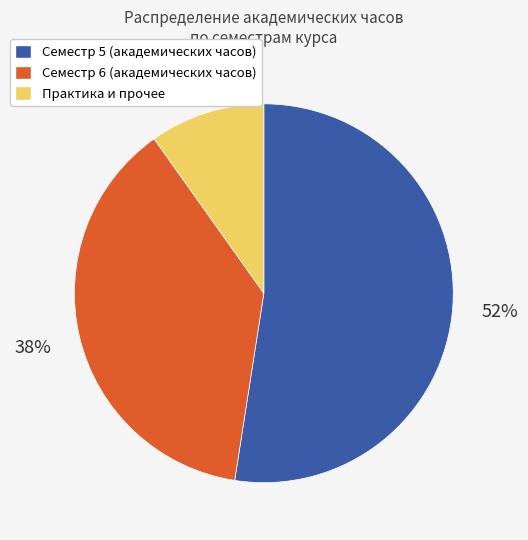

Does any single category account for the majority?

Yes